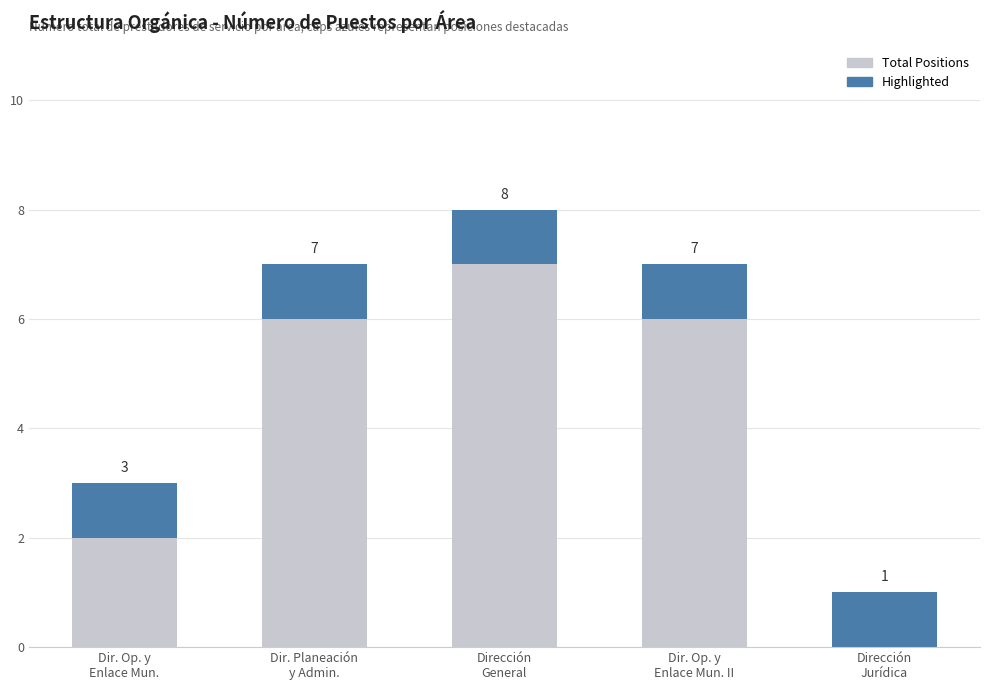

What is the highest value of the Total Positions series?

7